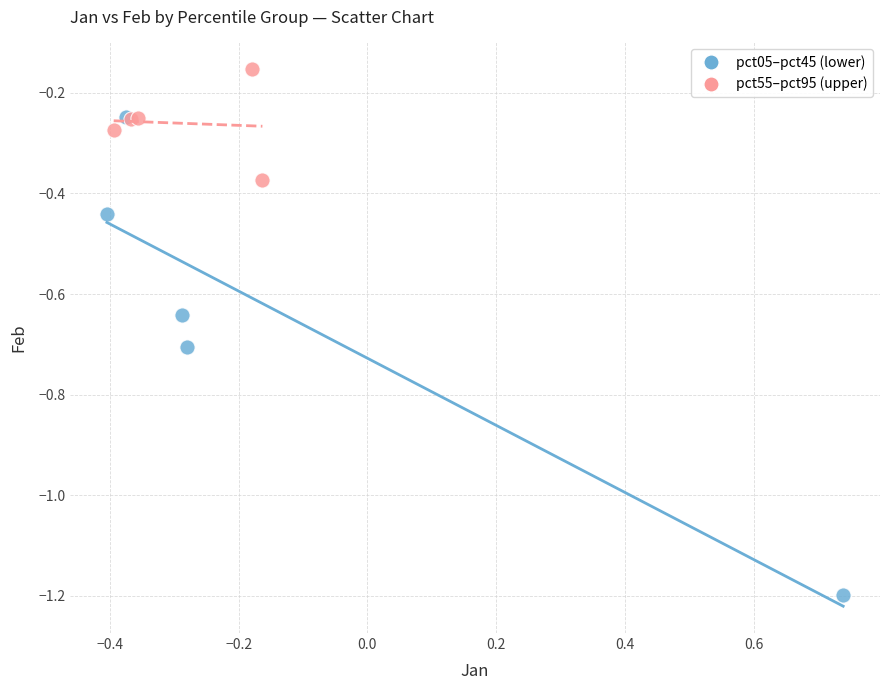

Which series has the largest Y range (max minus min)?

pct05–pct45 (lower)